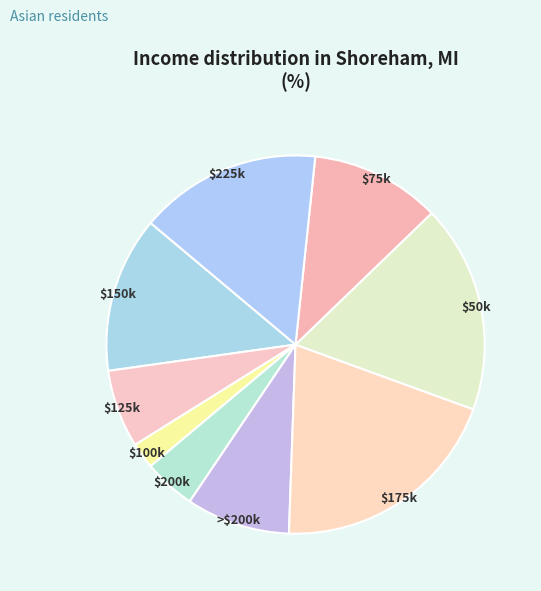

Is it true that $100k is 17% of the pie?

False